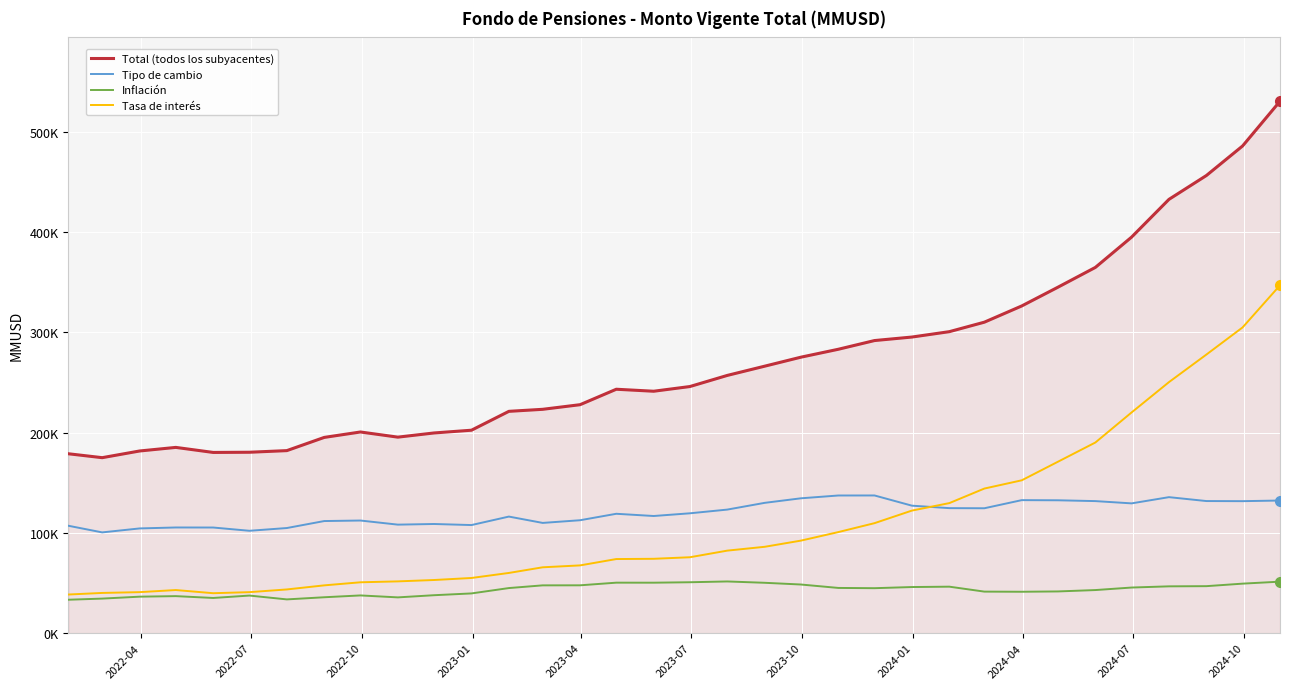

Does the chart have visible grid lines?

Yes